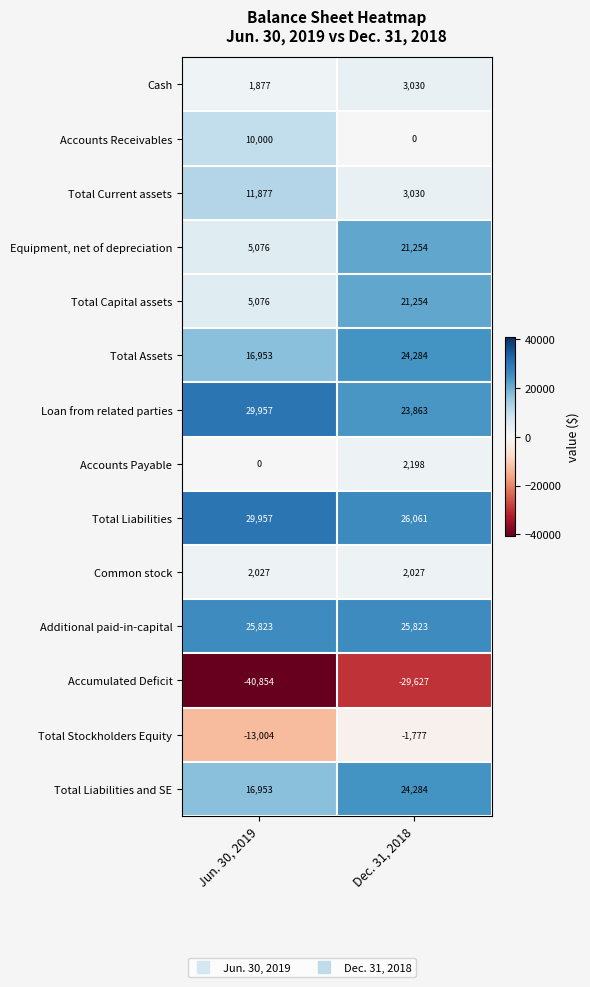

What is the average value of the Additional paid-in-capital series?

25823